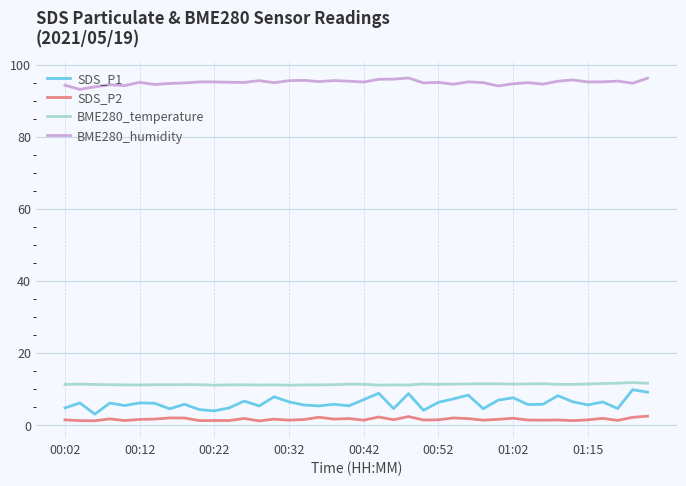

What is the difference between the maximum and minimum values in the SDS_P1 series?

6.8